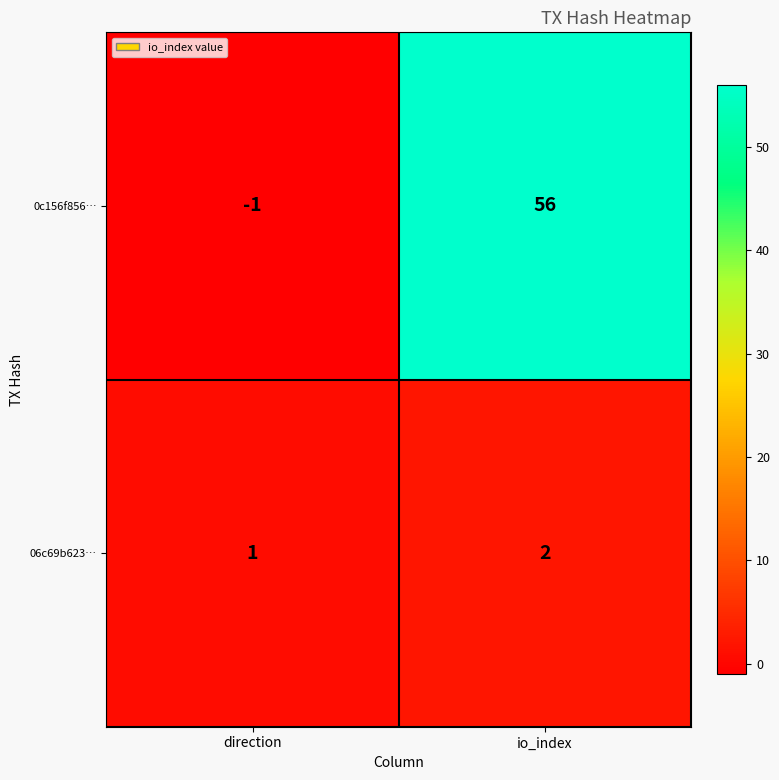

At which category is the sum across all series the highest?

io_index